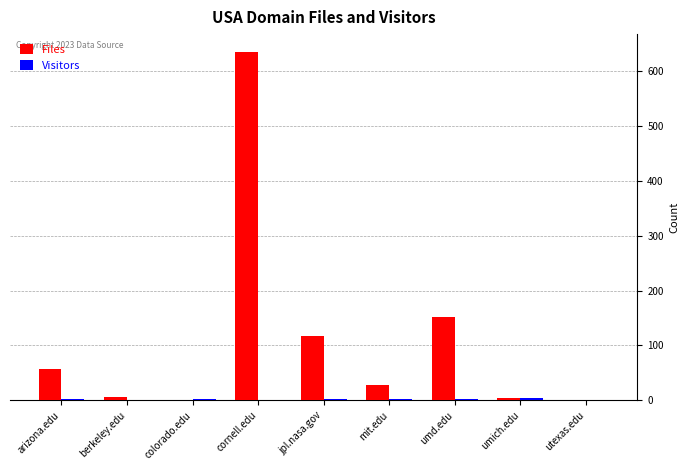

What is the highest value of the Files series?

636